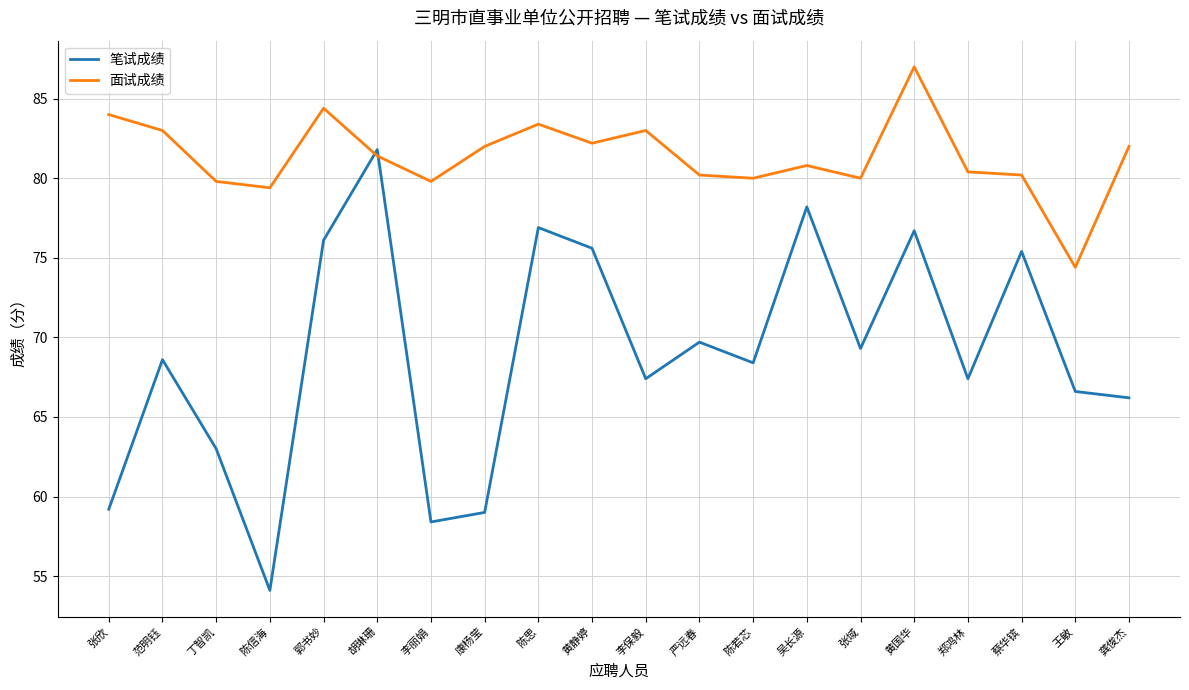

Between which two adjacent categories do 面试成绩 and 笔试成绩 first intersect?

郭书妙 and 胡琳珊